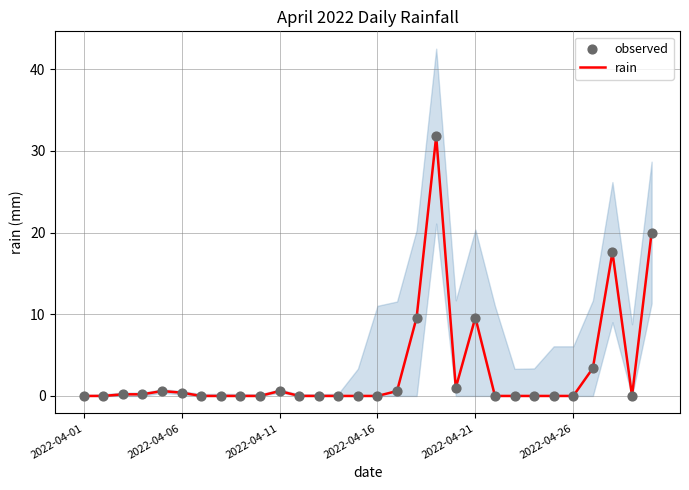

True or false: rain has a value of 17.5 at 2022-04-01.

False